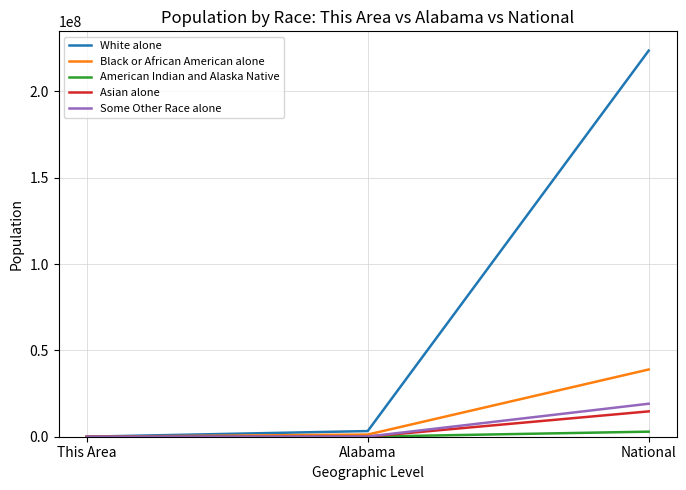

What is the highest value of the American Indian and Alaska Native series?

2932248